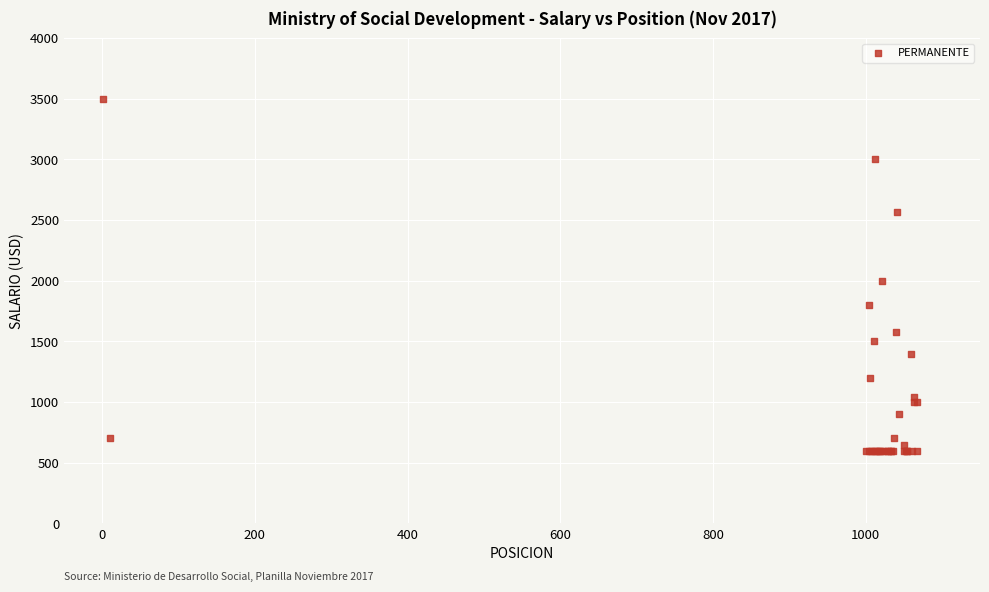

What Y value in the scatter plot is closest to 2050?

2000